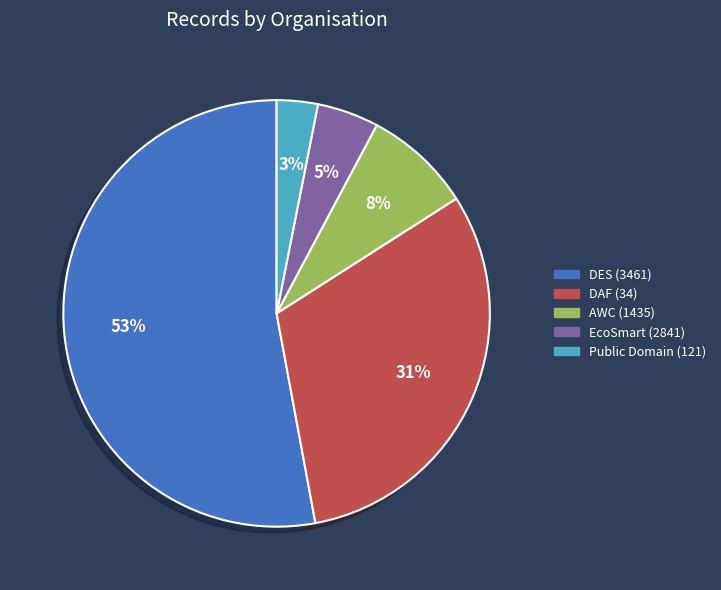

What is the smallest slice in the pie chart?

Public Domain (121)